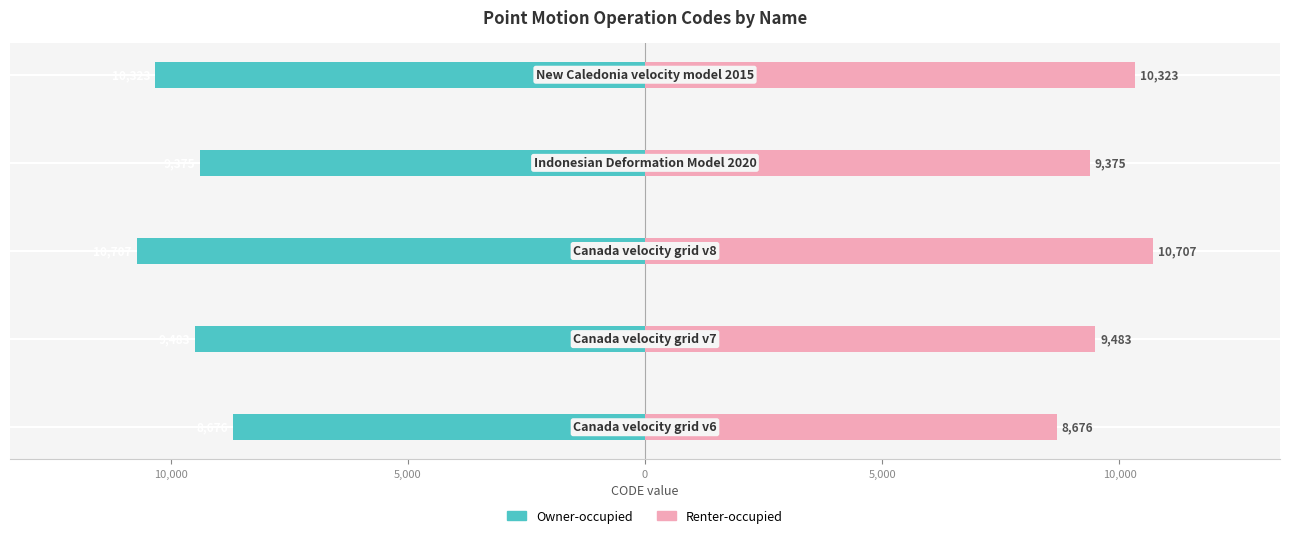

How many bars are there in each group?

2